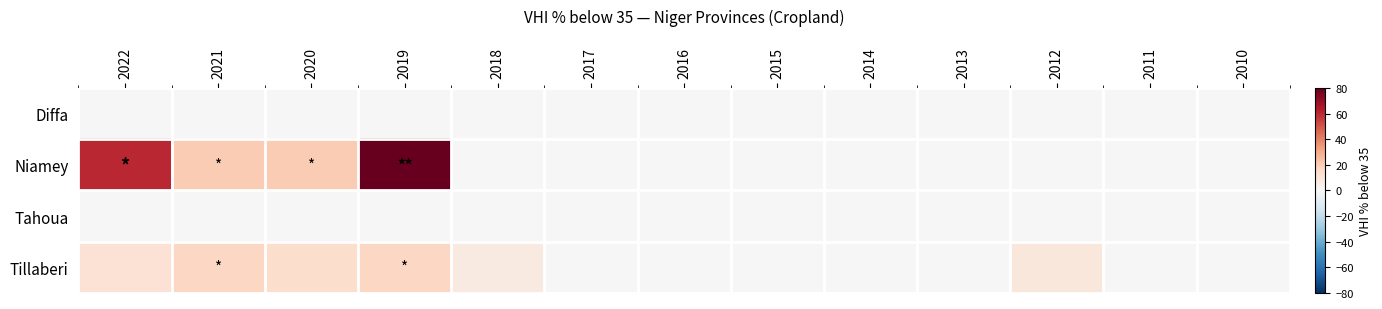

At 2010, list the series in order from largest to smallest.

Diffa, Niamey, Tahoua, Tillaberi